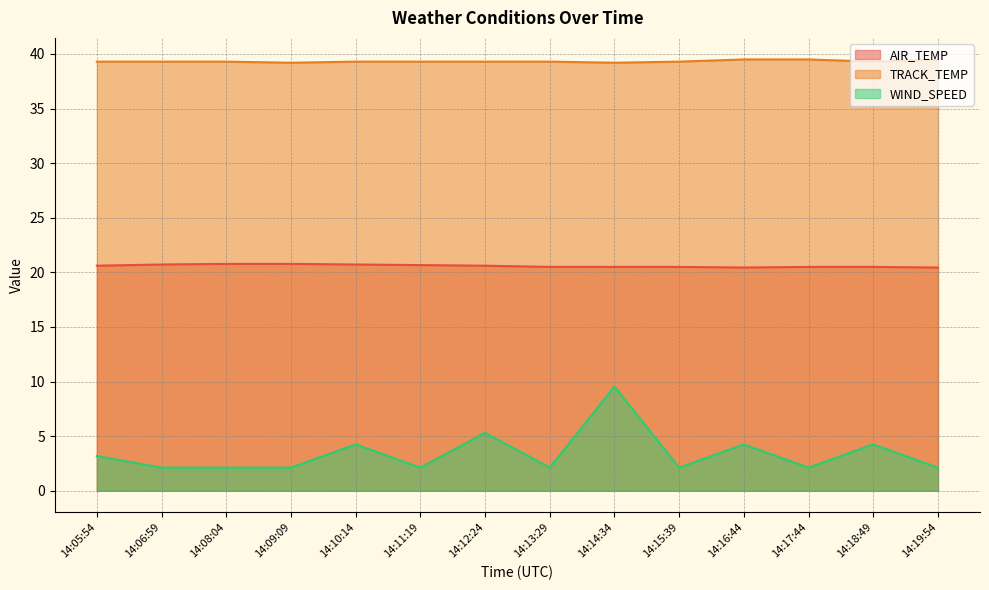

What is the minimum value for AIR_TEMP?

20.4